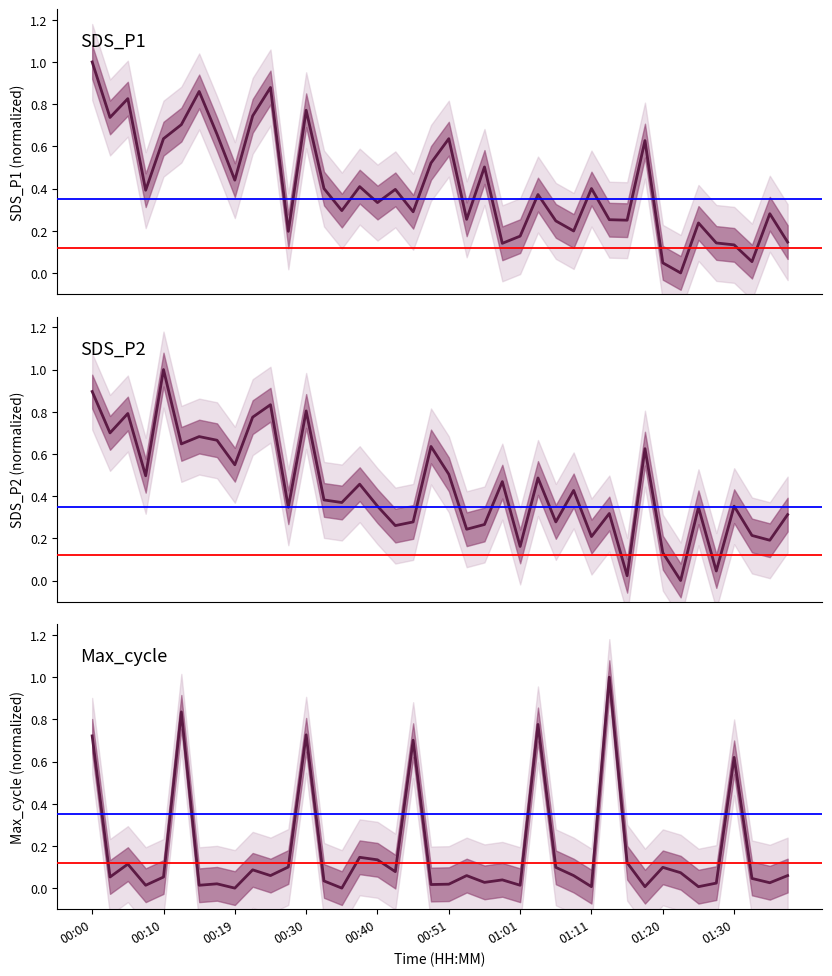

At which category is the sum across all series the highest?

00:00